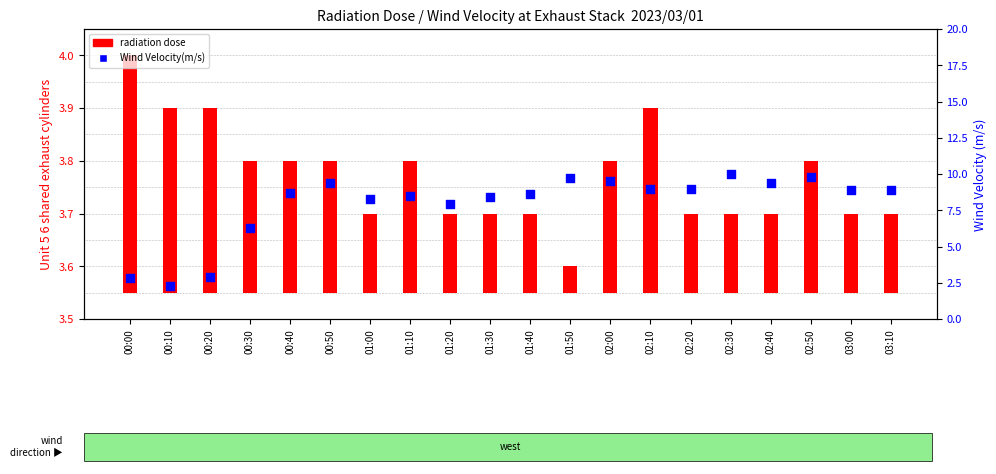

Is the value of radiation dose at 02:20 greater than the value of Wind Velocity(m/s) at 02:40?

No